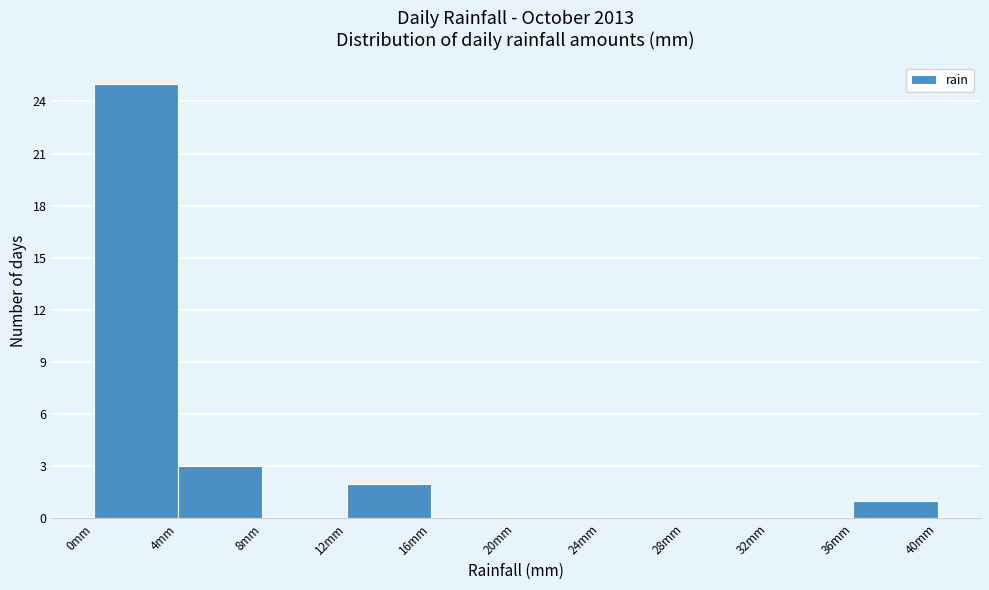

Which range on the x-axis has the tallest bar?

0 to 4